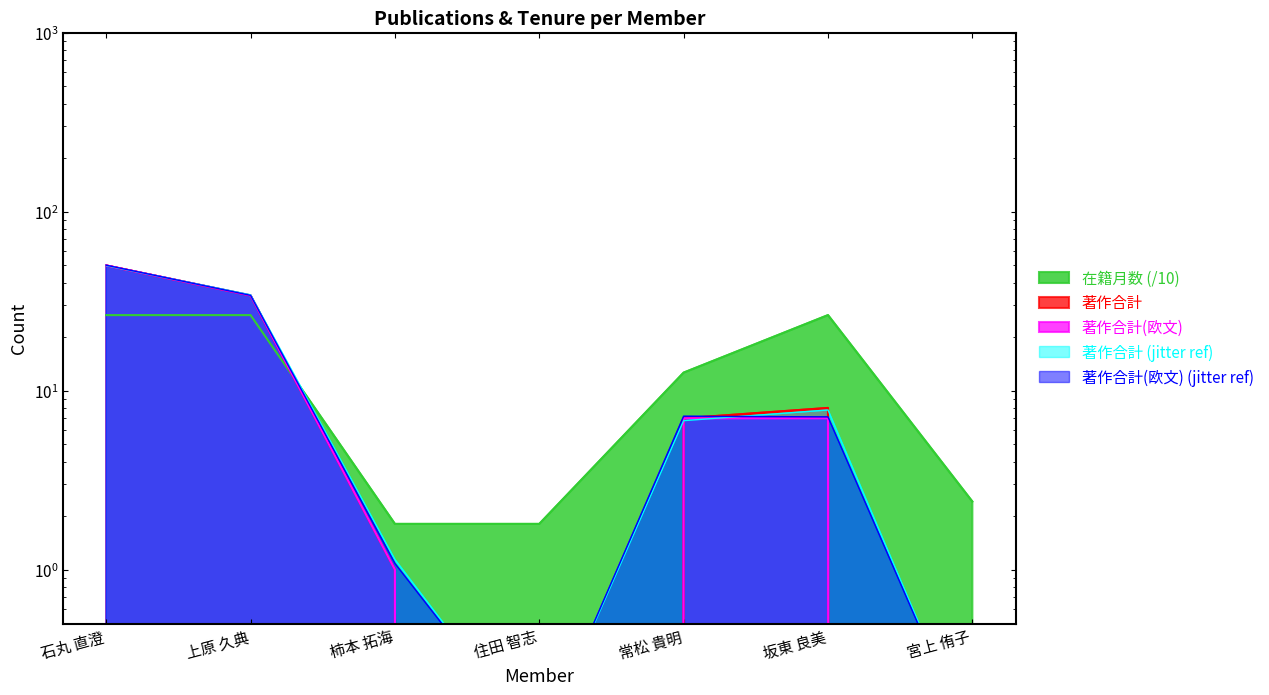

Reading right to left, transcribe all the data shown in this chart.

著作合計: 0.0	8.0	7.0	0.0	1.0	34.0	50.0
著作合計(欧文): 0.0	7.0	7.0	0.0	1.0	34.0	50.0
在籍月数: 2.4	26.4	12.6	1.8	1.8	26.4	26.4